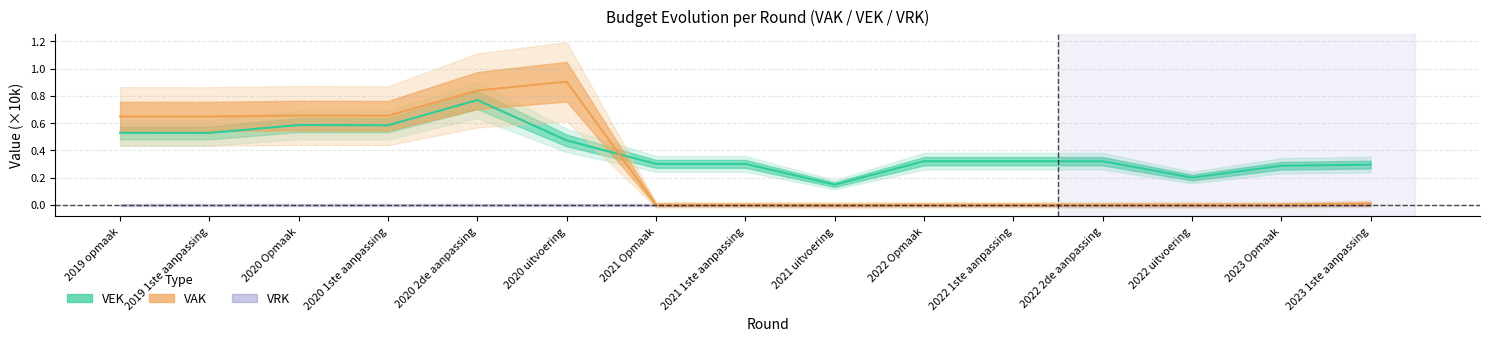

What is the average value of the VEK series?

0.4